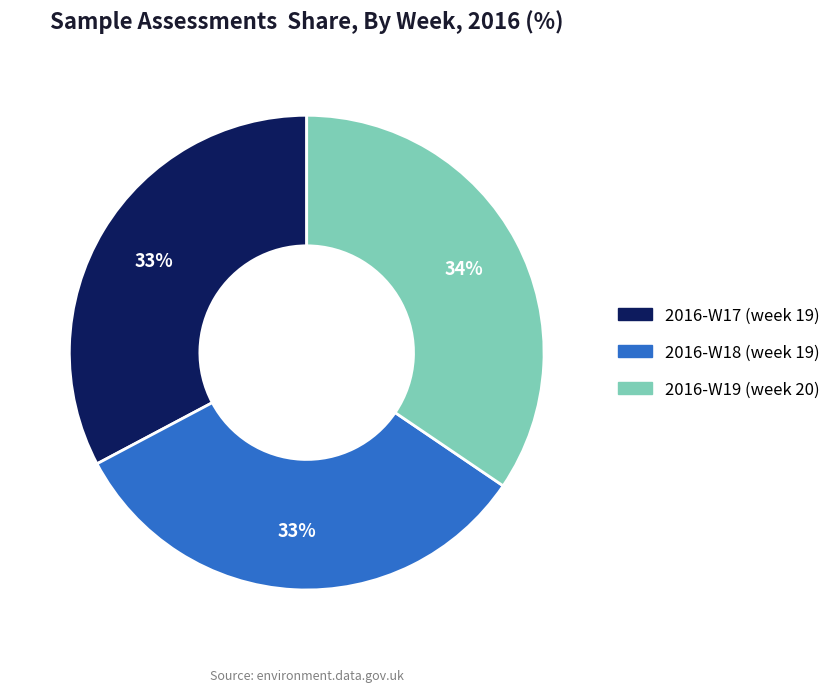

To the nearest percent, what is the average slice percentage?

33%